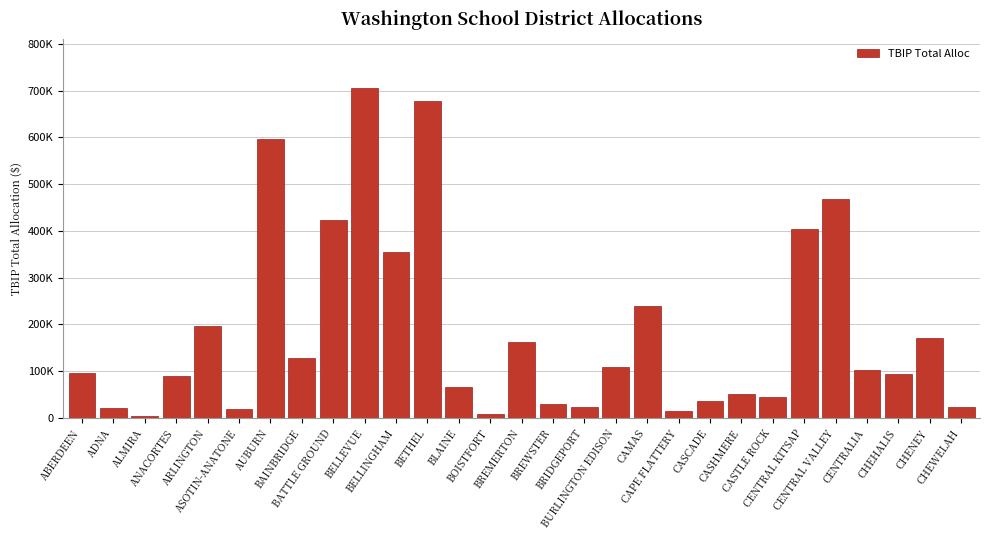

The chart shows a value of 3386.9 at ALMIRA. True or false?

True